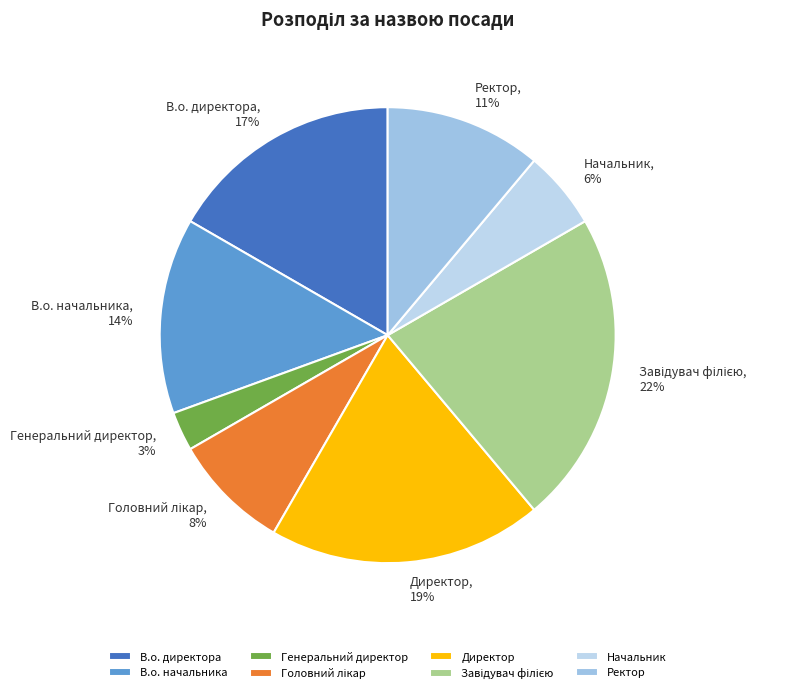

The Начальник slice represents 6% of the pie. True or false?

True